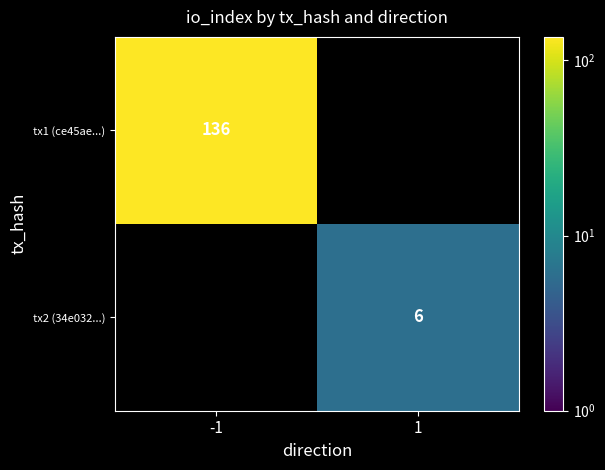

Is the value of tx2 (34e032...) at 1 greater than the value of tx1 (ce45ae...) at -1?

No